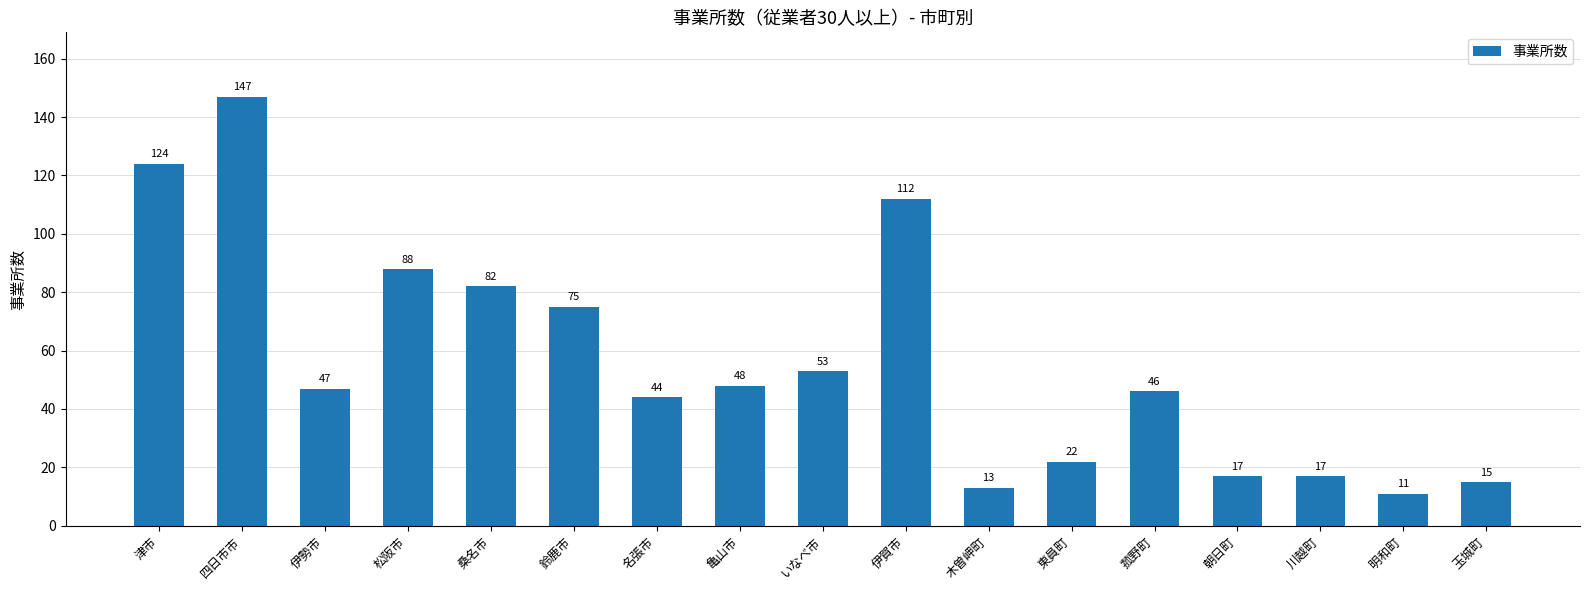

Which has a higher value, 伊賀市 or いなべ市?

伊賀市